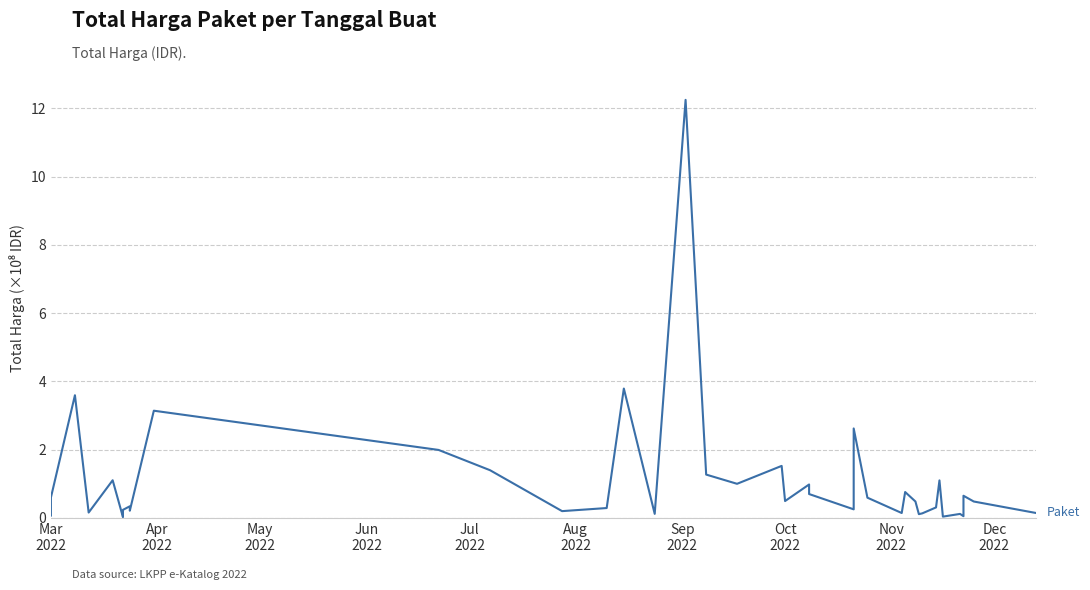

Count the number of categories in the chart.

40